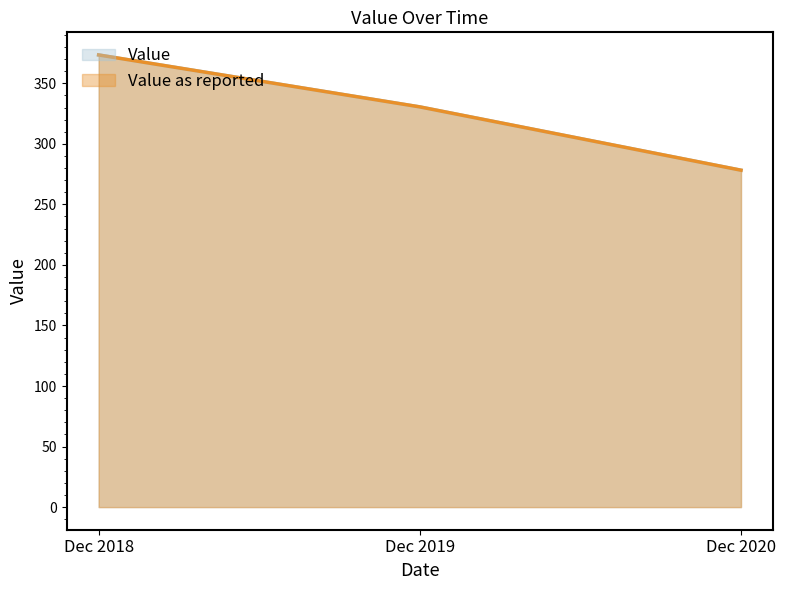

Rank the series by their maximum value, from highest to lowest.

Value, Value as reported